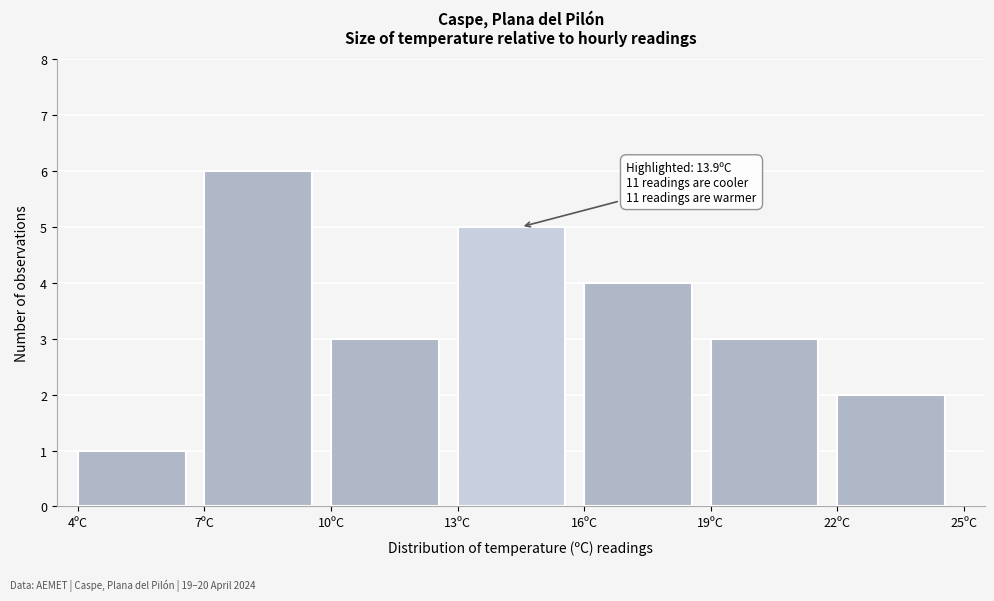

Over which range of the x-axis is the bar tallest?

7 to 10